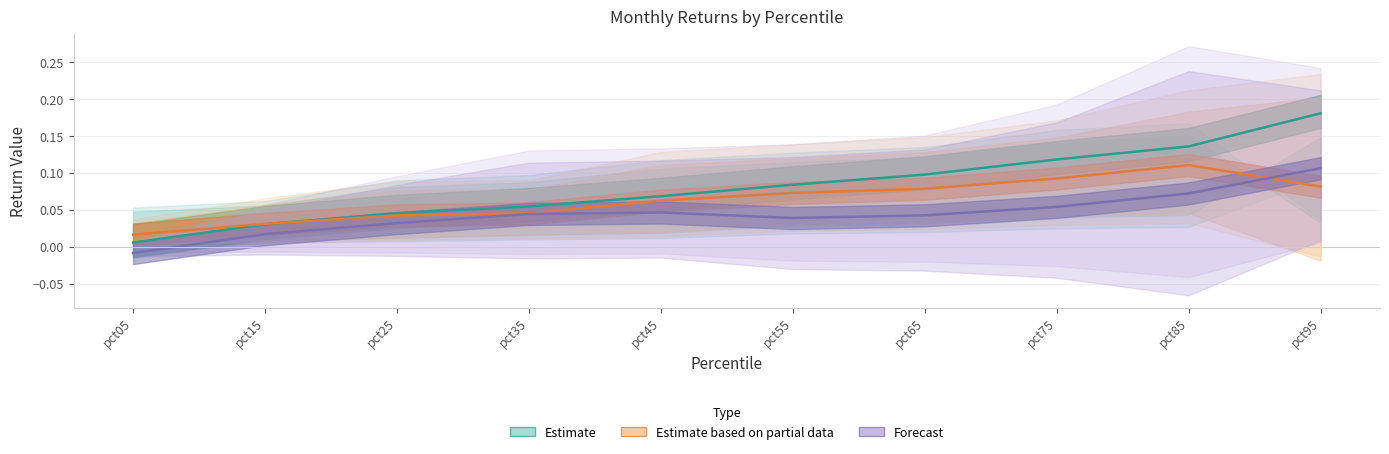

What is the maximum value for Estimate?

0.2